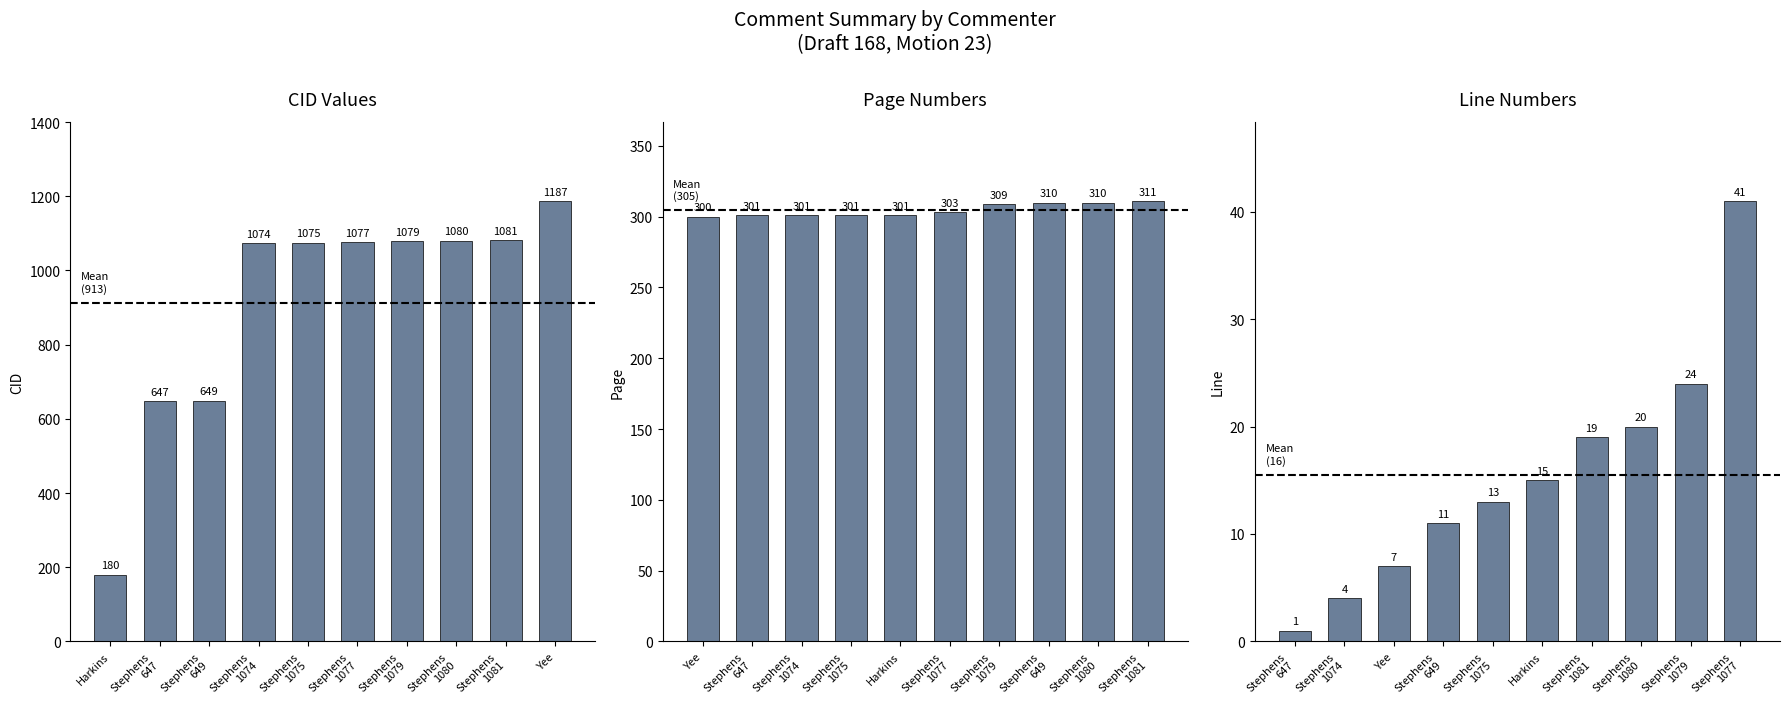

The Page series shows 137 at Stephens 649. True or false?

False